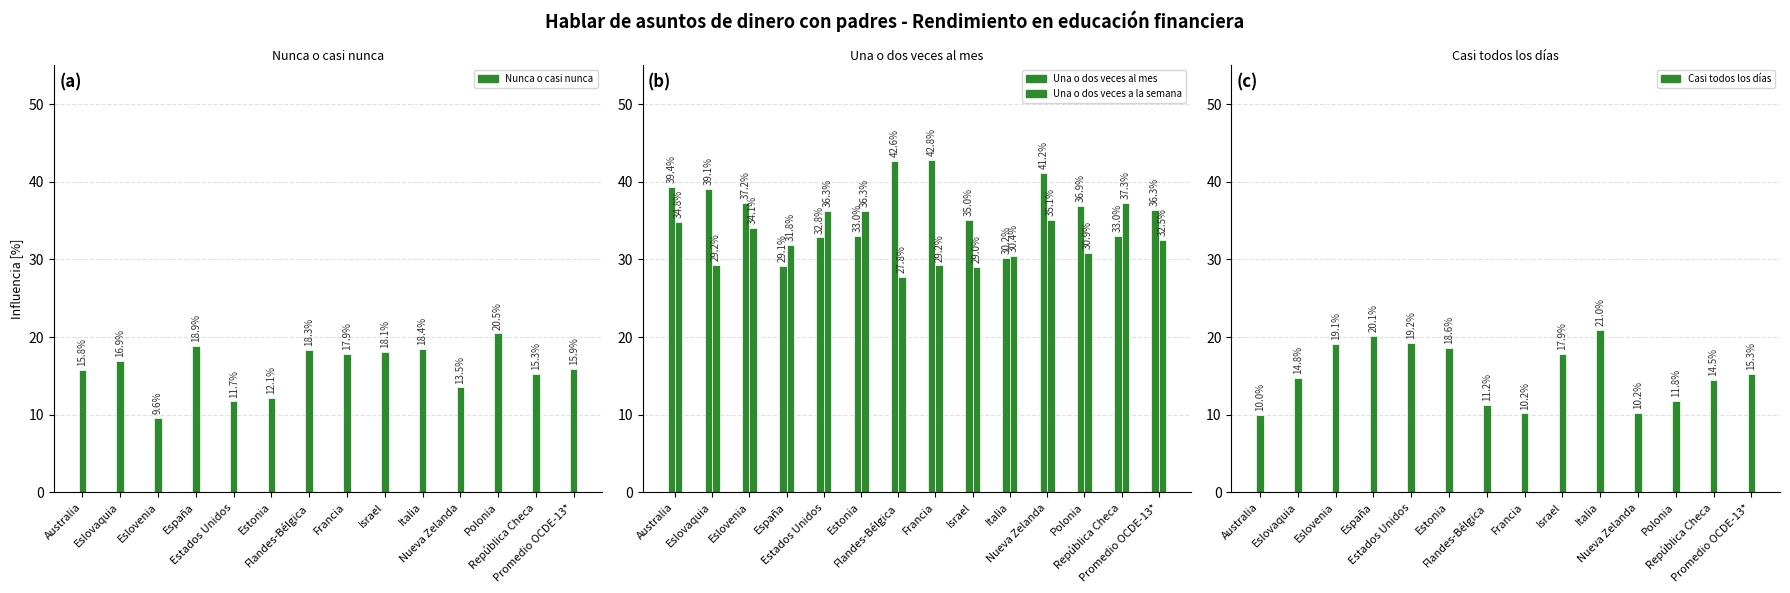

Where does the Una o dos veces al mes (%) series first go above 36?

Australia